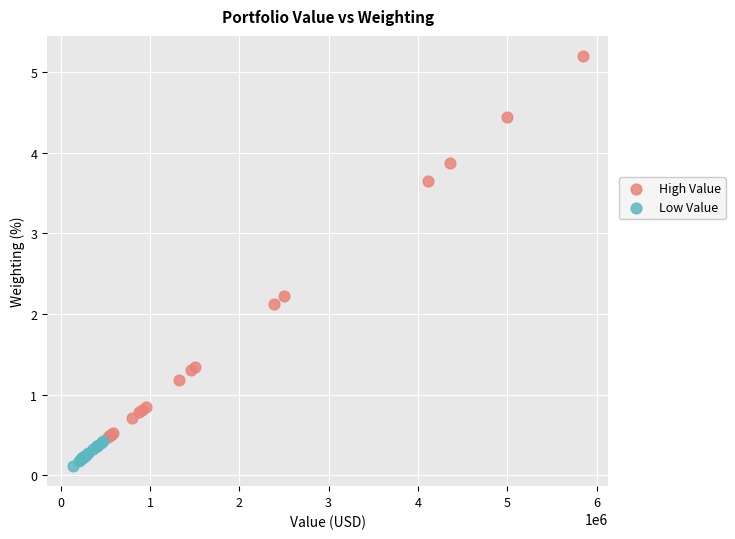

Which series reaches the minimum Y coordinate?

Low Value